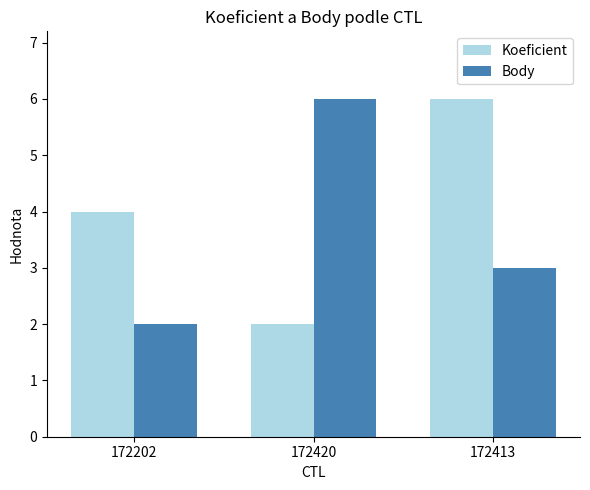

Which category has the highest value in the Body series?

172420